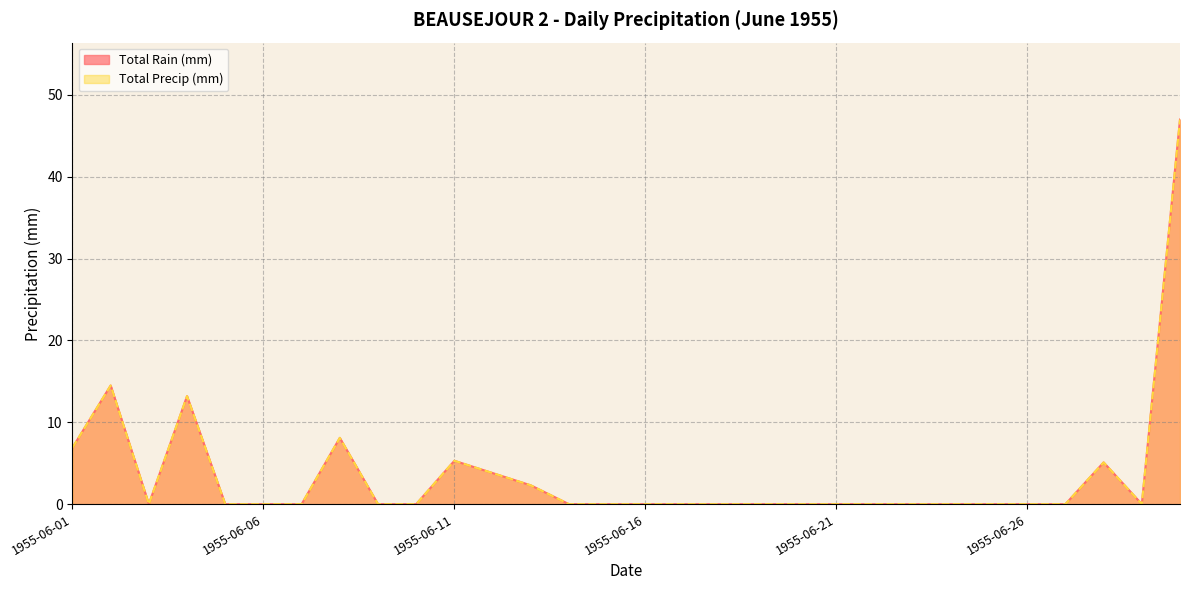

True or false: Total Rain (mm) and Total Precip (mm) intersect in this chart.

False